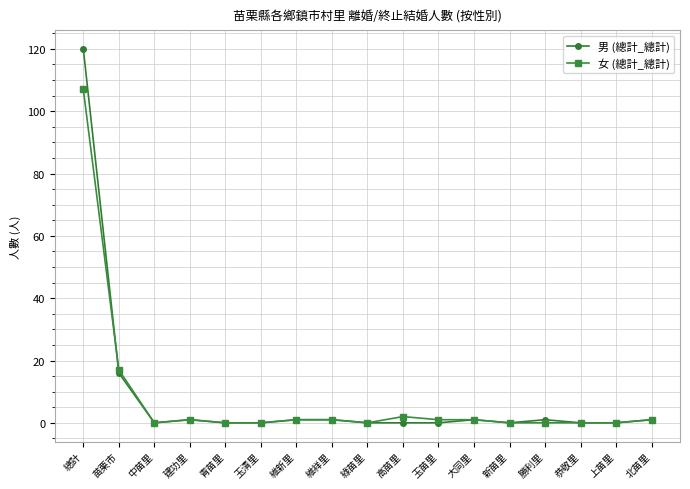

Where is 女 (總計_總計) nearest to the value 53?

苗栗市